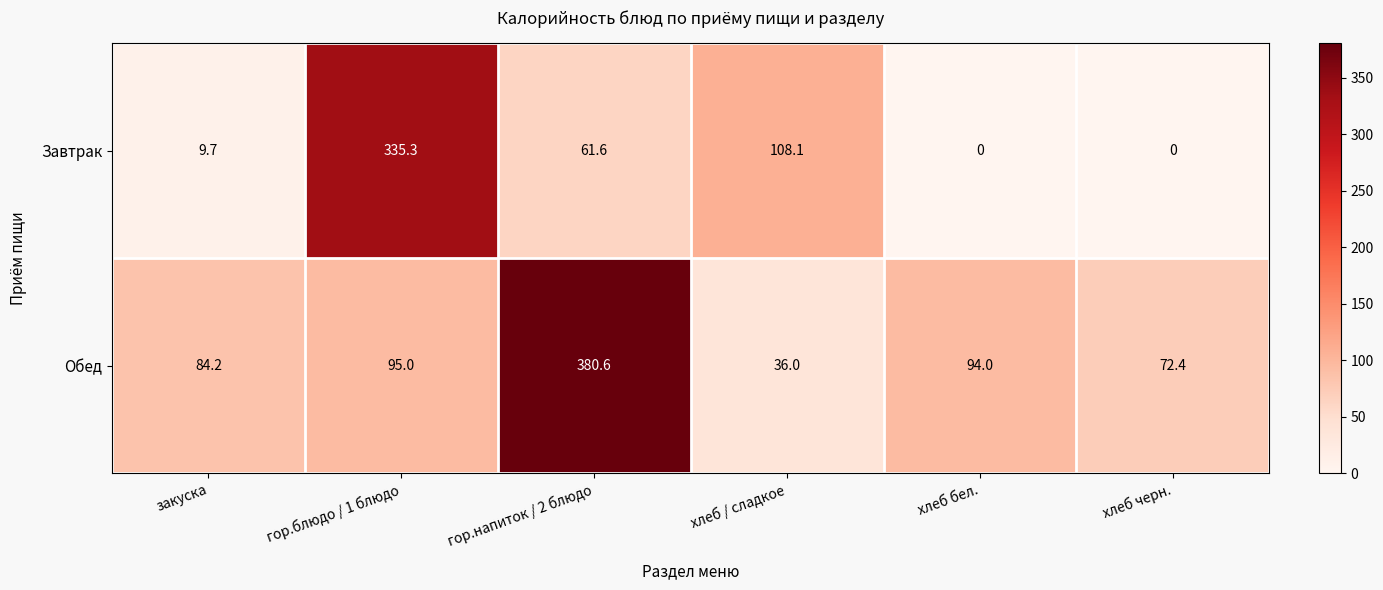

Rank the series by their maximum value, from lowest to highest.

Завтрак, Обед